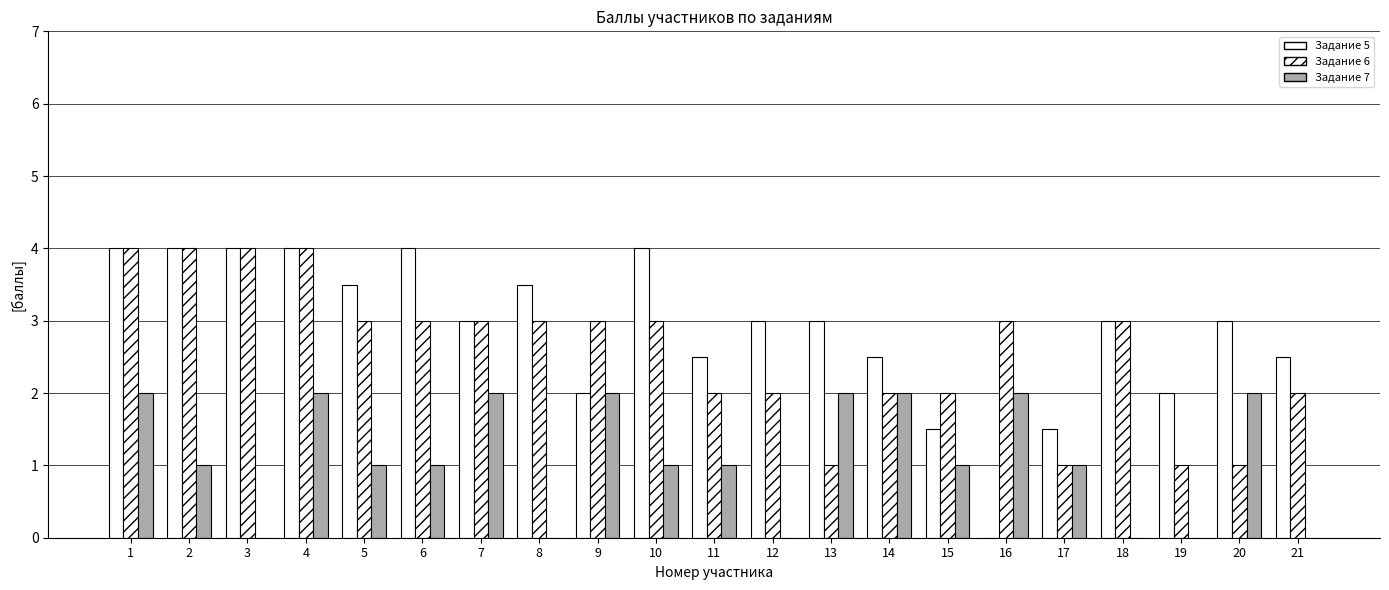

How many groups of bars are there?

21